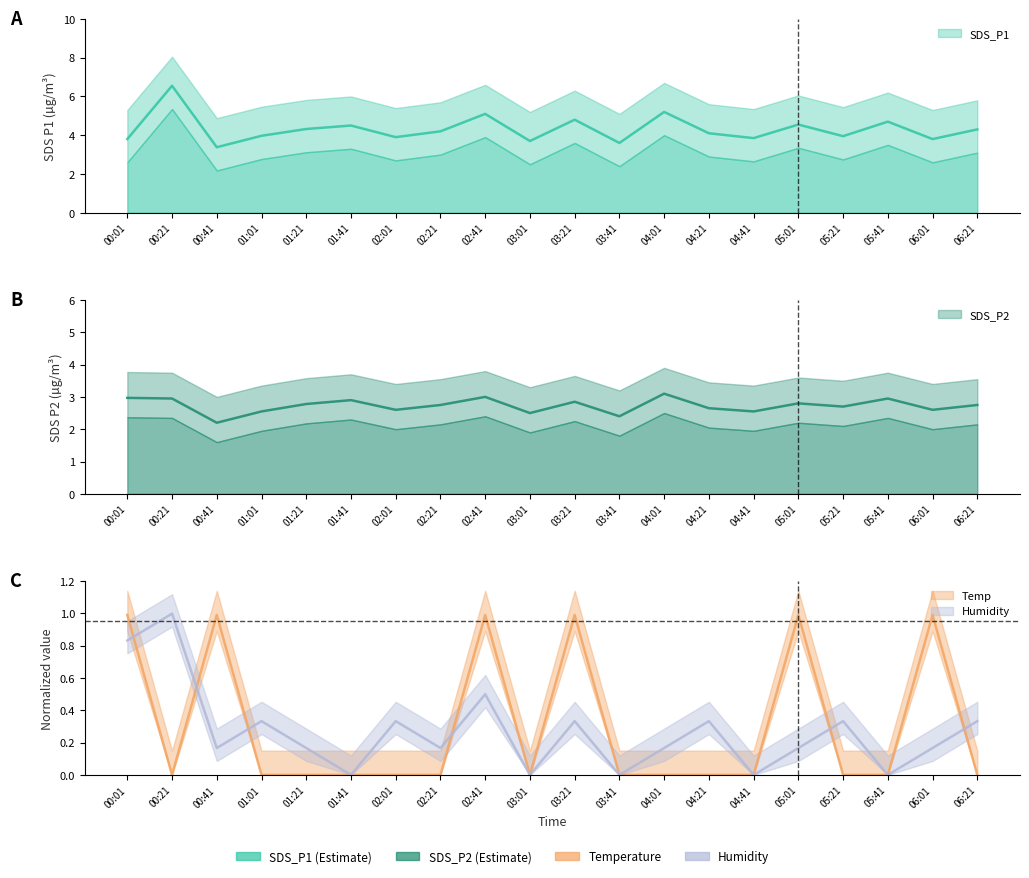

True or false: SDS_P1 and SDS_P2 intersect in this chart.

False